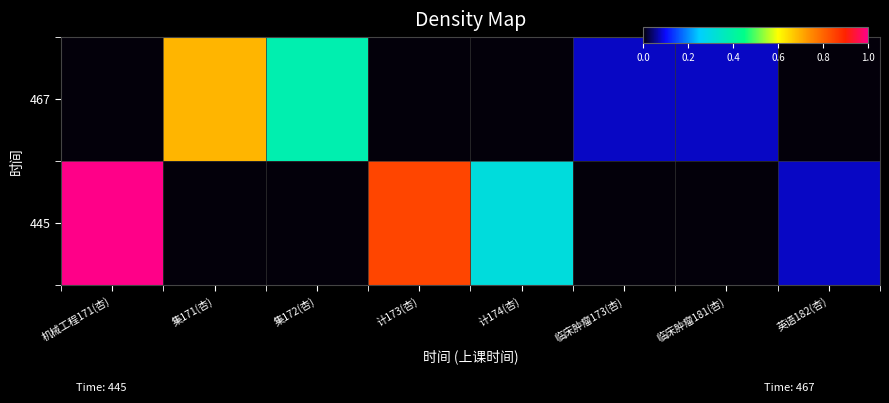

Reading left to right, transcribe all the data shown in this chart.

445: 机械工程171(杏)=1.0	集171(杏)=0.0	集172(杏)=0.0	计173(杏)=0.8	计174(杏)=0.3	临床肿瘤173(杏)=0.0	临床肿瘤181(杏)=0.0	英语182(杏)=0.1
467: 机械工程171(杏)=0.0	集171(杏)=0.7	集172(杏)=0.4	计173(杏)=0.0	计174(杏)=0.0	临床肿瘤173(杏)=0.1	临床肿瘤181(杏)=0.1	英语182(杏)=0.0